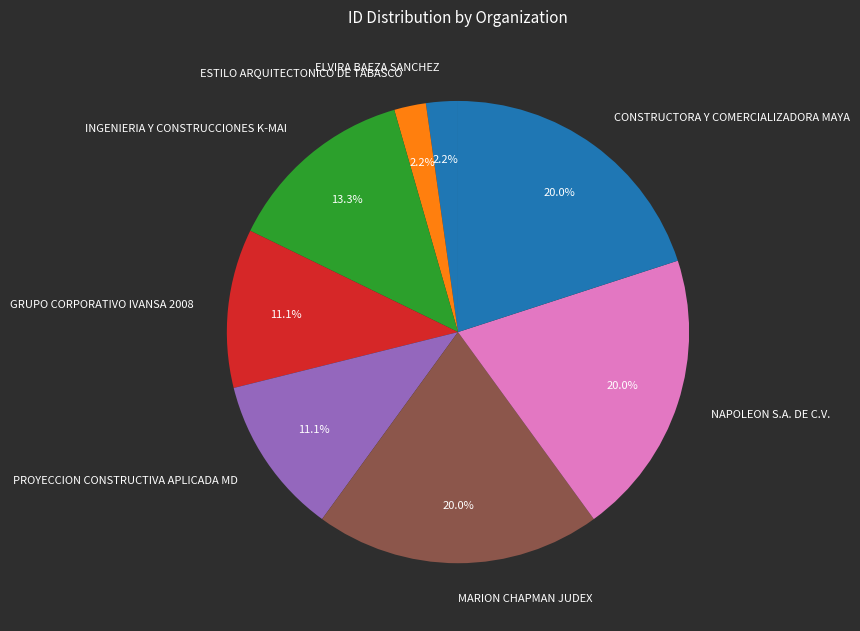

Combined, what portion of the pie is NAPOLEON S.A. DE C.V. and MARION CHAPMAN JUDEX?

40.0%